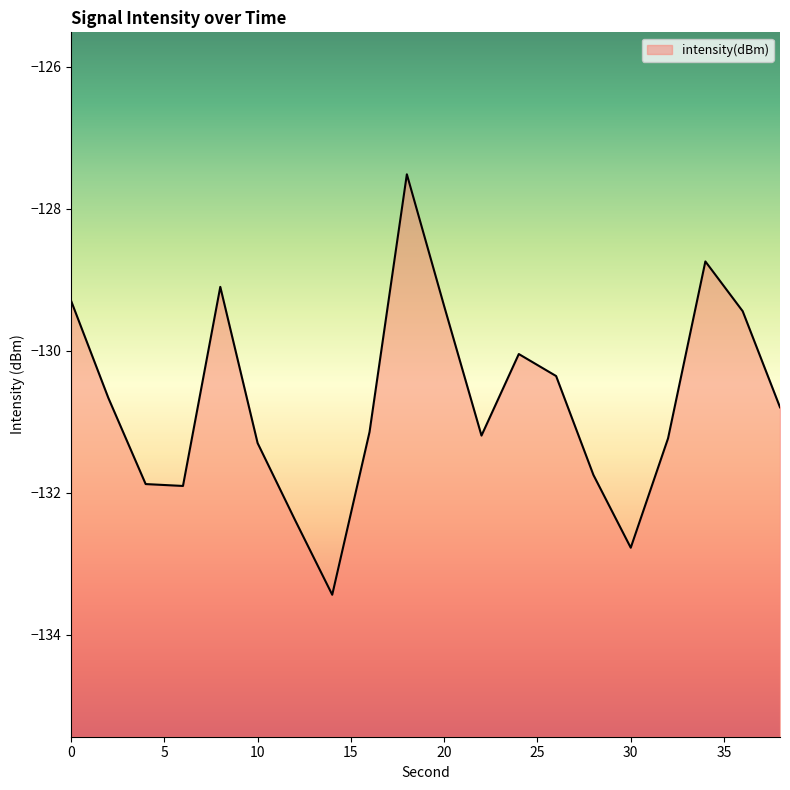

Reading left to right, list all the values displayed in this chart.

0=-129.3	2=-130.7	4=-131.9	6=-131.9	8=-129.1	10=-131.3	12=-132.4	14=-133.4	16=-131.1	18=-127.5	20=-129.4	22=-131.2	24=-130.0	26=-130.4	28=-131.8	30=-132.8	32=-131.2	34=-128.7	36=-129.4	38=-130.8